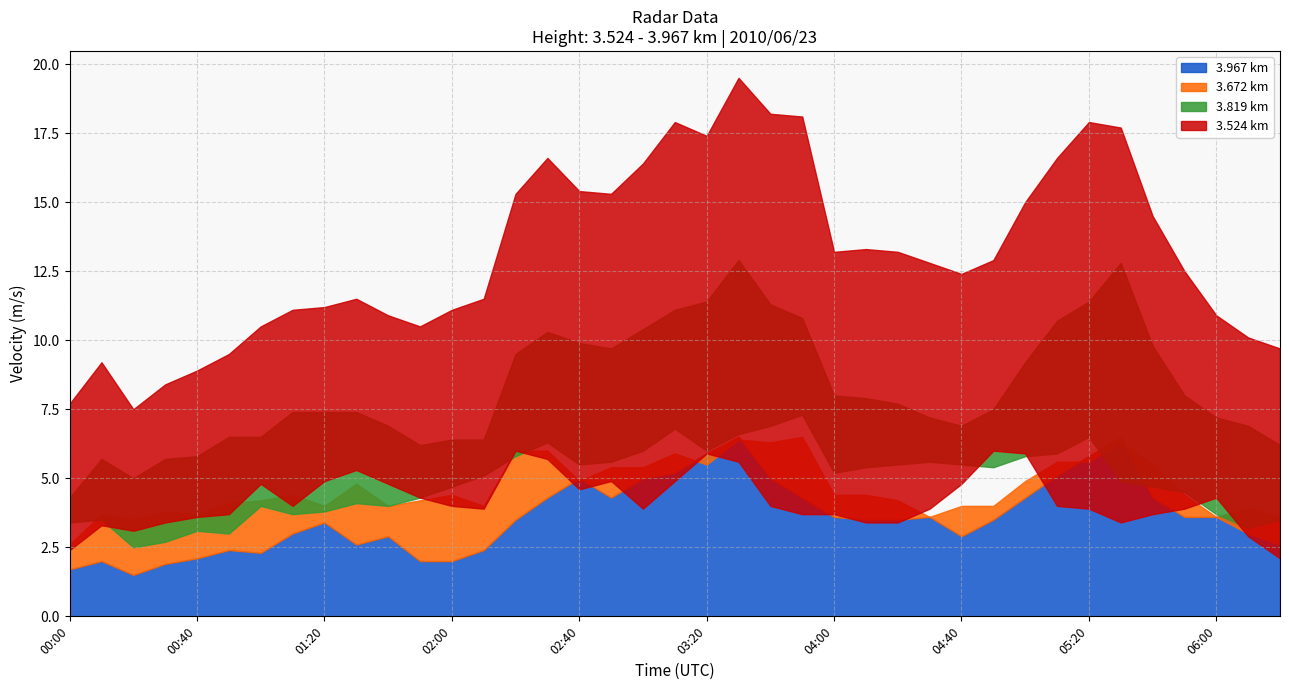

What is the difference between the second highest and minimum values in the 3.524 series?

3.9